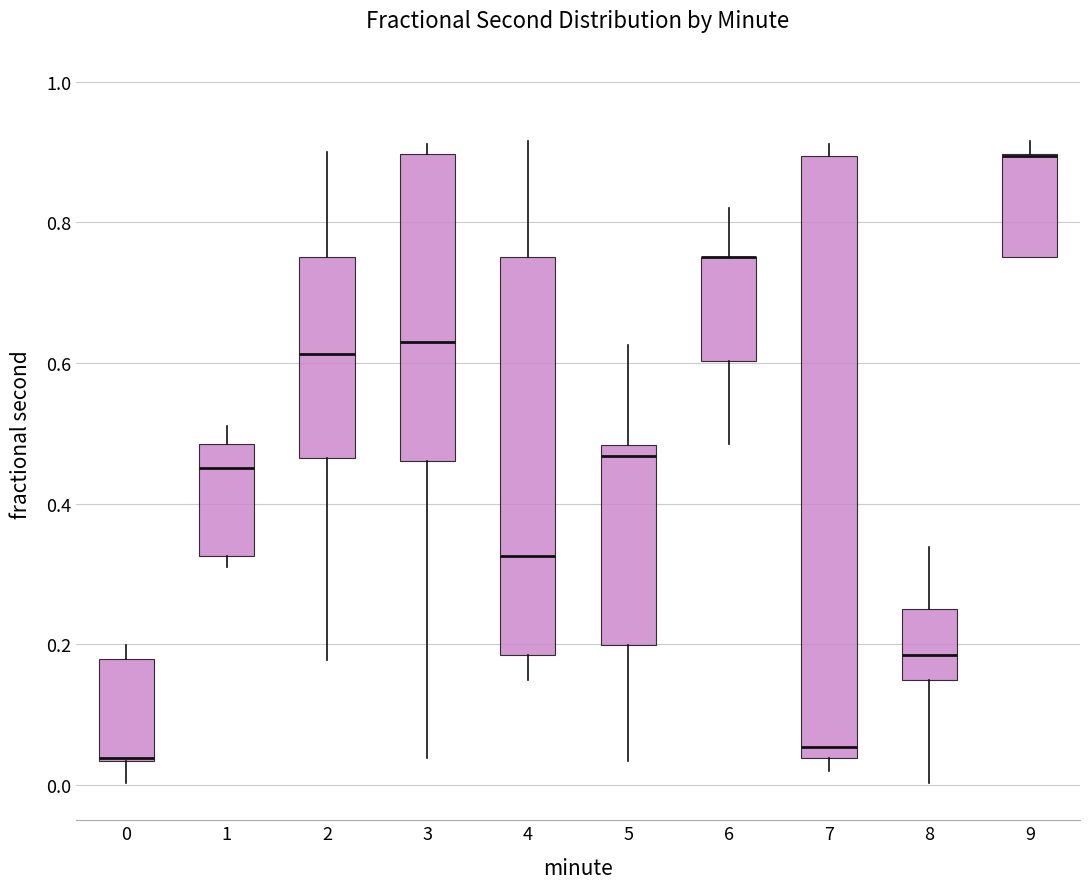

Where is the lower edge of the box at x = 4 on the y-axis? The values are not printed on the chart, so give them approximately, as read against the axis.

0.18